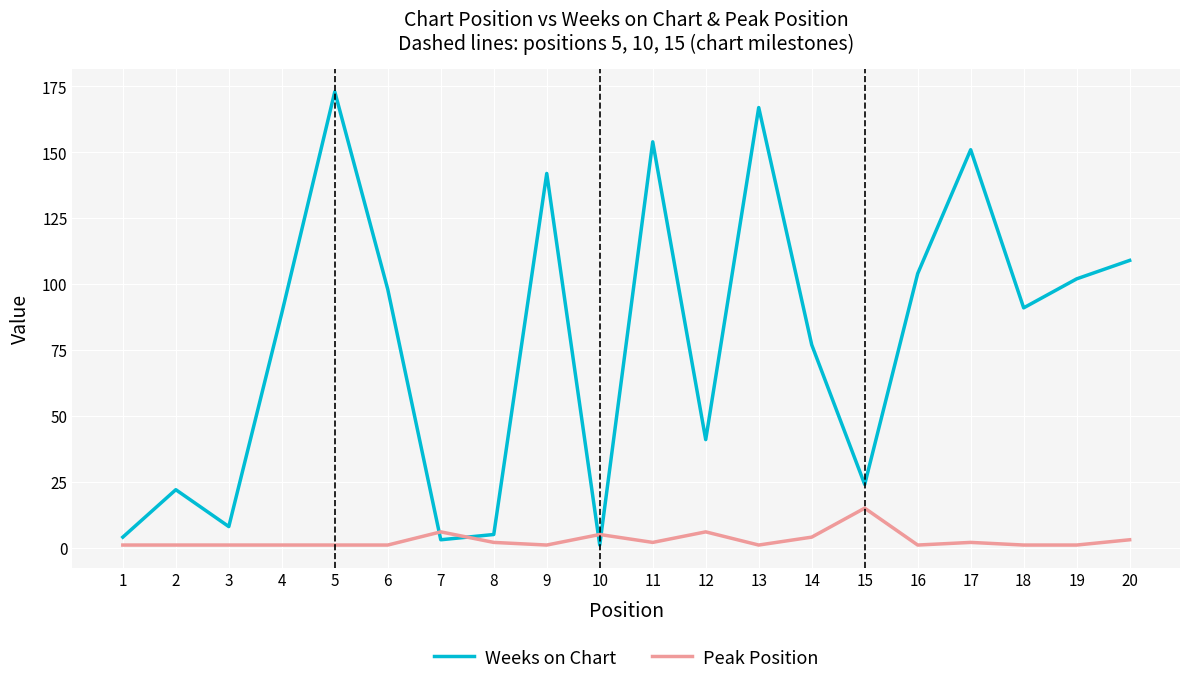

Rank the series at 4 from lowest to highest value.

Peak Position, Weeks on Chart